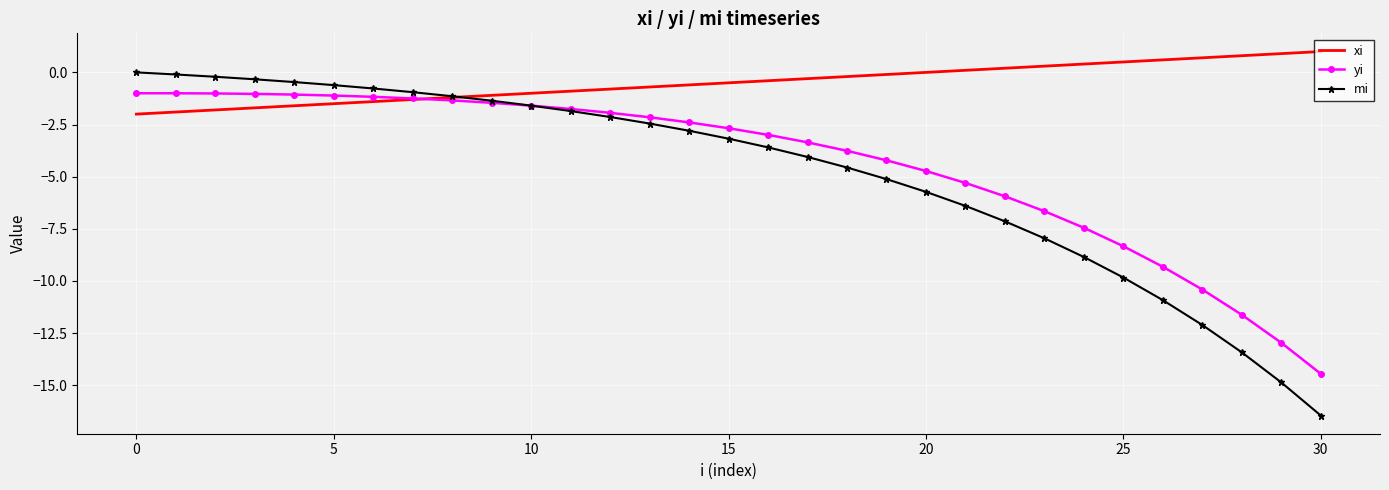

Rank the series by their maximum value, from highest to lowest.

xi, mi, yi